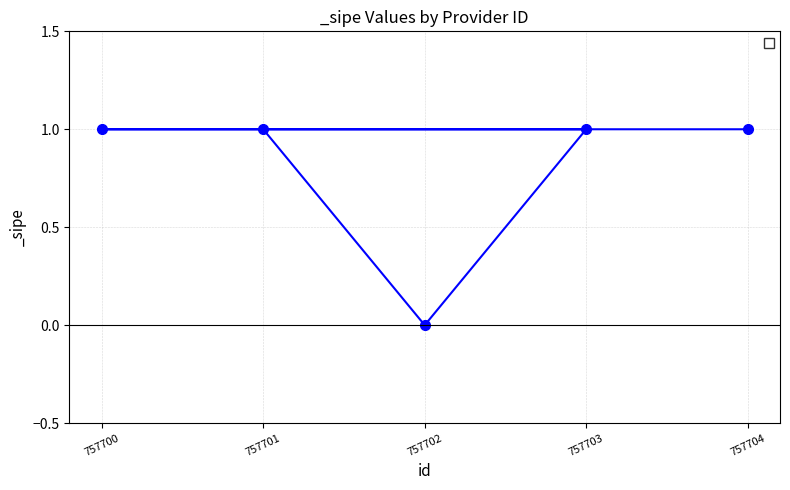

How many lines are shown in the chart?

1